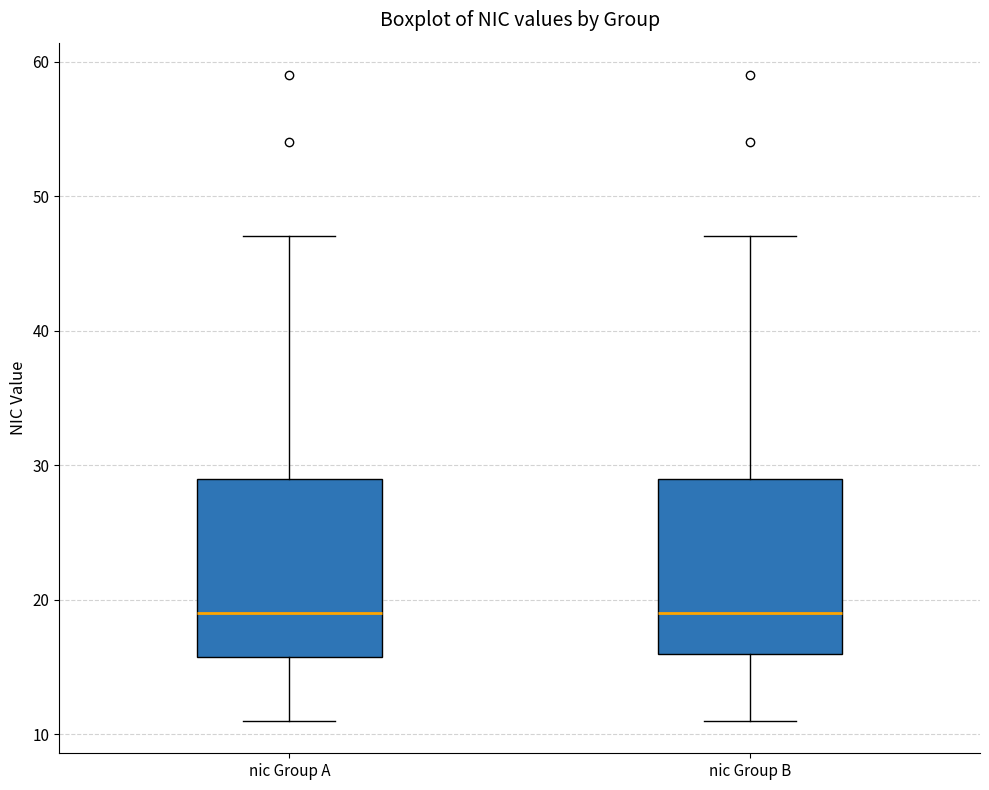

Where does the upper whisker of the box for nic Group A end on the y-axis? The values are not printed on the chart, so give them approximately, as read against the axis.

47